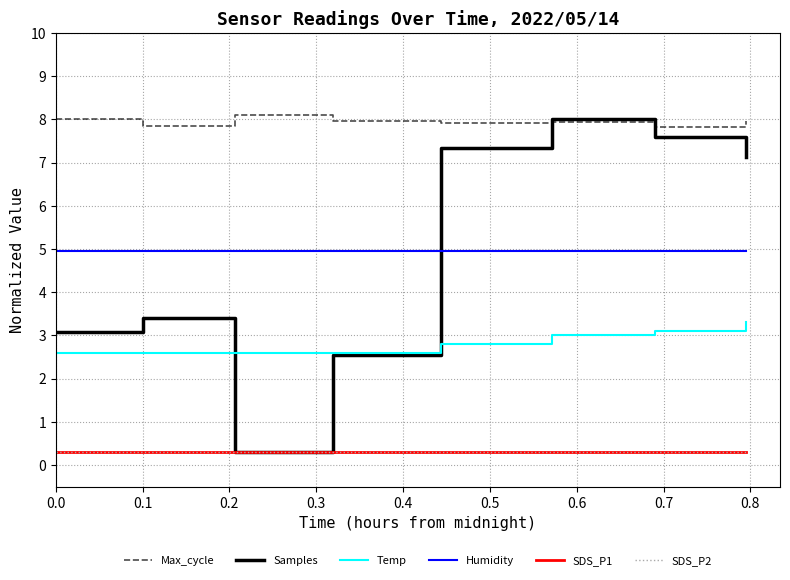

Does the chart display data point markers on the line(s)?

No